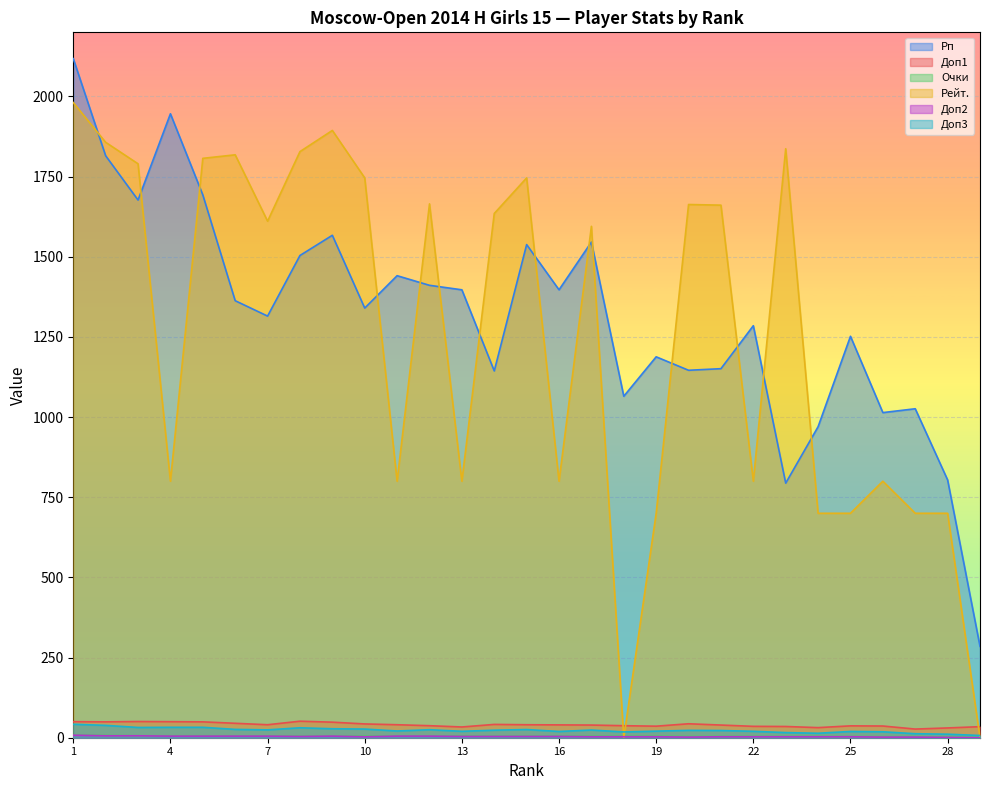

Reading left to right, what are all the values shown in this chart?

Рп: 1=2118.0	2=1815.0	3=1677.0	4=1946.0	5=1693.0	6=1363.0	7=1315.0	8=1504.0	9=1567.0	10=1340.0	11=1441.0	12=1411.0	13=1397.0	14=1144.0	15=1538.0	16=1397.0	17=1546.0	18=1065.0	19=1188.0	20=1146.0	21=1151.0	22=1285.0	23=794.0	24=970.0	25=1252.0	26=1014.0	27=1026.0	28=804.0	29=285.0
Доп3: 1=42.0	2=38.5	3=32.0	4=32.5	5=32.5	6=26.0	7=24.5	8=31.0	9=28.0	10=27.0	11=21.0	12=25.0	13=20.0	14=23.5	15=25.5	16=19.5	17=24.0	18=18.0	19=20.5	20=23.0	21=22.5	22=20.0	23=16.0	24=14.0	25=19.5	26=18.5	27=12.5	28=11.0	29=7.0
Очки: 1=8.5	2=7.0	3=6.0	4=6.0	5=6.0	6=5.5	7=5.5	8=5.0	9=5.0	10=5.0	11=5.0	12=5.0	13=5.0	14=4.5	15=4.5	16=4.5	17=4.5	18=4.5	19=4.5	20=4.0	21=4.0	22=4.0	23=4.0	24=4.0	25=3.5	26=3.5	27=3.5	28=2.0	29=1.0
Рейт.: 1=1981.0	2=1857.0	3=1790.0	4=800.0	5=1807.0	6=1818.0	7=1611.0	8=1828.0	9=1894.0	10=1746.0	11=800.0	12=1665.0	13=800.0	14=1635.0	15=1746.0	16=800.0	17=1595.0	18=0.0	19=700.0	20=1663.0	21=1661.0	22=800.0	23=1837.0	24=700.0	25=700.0	26=800.0	27=700.0	28=700.0	29=0.0
Доп1: 1=50.0	2=49.5	3=50.5	4=50.0	5=49.5	6=45.0	7=40.5	8=51.5	9=48.5	10=43.0	11=40.5	12=37.5	13=33.5	14=41.5	15=40.5	16=40.0	17=39.5	18=37.5	19=36.0	20=43.5	21=39.5	22=35.5	23=35.0	24=31.5	25=37.0	26=36.5	27=27.0	28=30.5	29=34.5
Доп2: 1=8.0	2=6.0	3=6.0	4=5.0	5=5.0	6=5.0	7=5.0	8=4.0	9=5.0	10=3.0	11=5.0	12=5.0	13=4.0	14=4.0	15=4.0	16=4.0	17=3.0	18=3.0	19=3.0	20=2.0	21=3.0	22=3.0	23=3.0	24=3.0	25=3.0	26=2.0	27=2.0	28=1.0	29=0.0